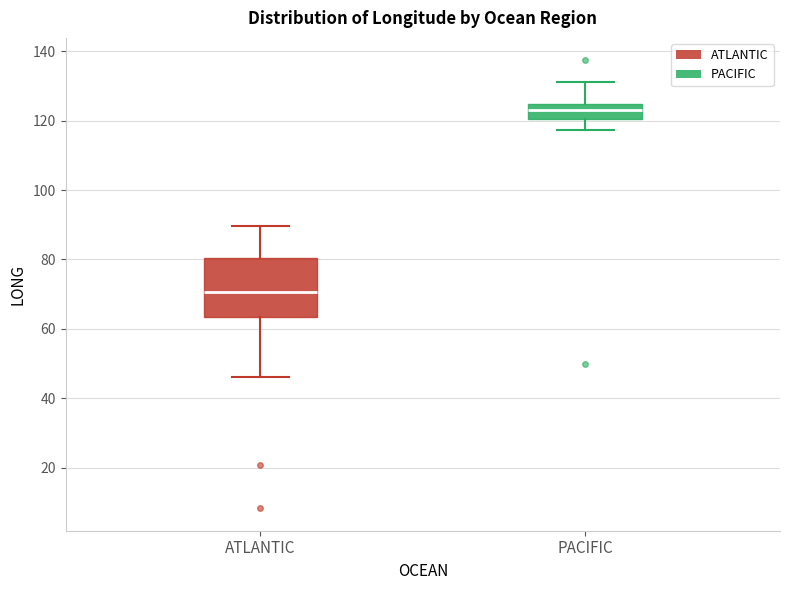

Reading left to right, transcribe this box plot: for each box, give where its median line is, the range the box spans, and where its two whiskers end, as read against the y-axis. The values are not printed on the chart, so give them approximately, as read against the axis.

ATLANTIC: median 70, box 64 to 80, whiskers 46 to 90
PACIFIC: median 124 (inside the box), box 120 to 124, whiskers 118 to 132